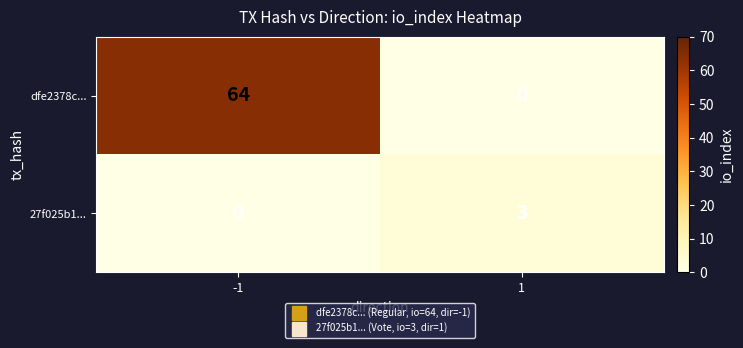

Reading right to left, what are all the values shown in this chart?

dfe2378c...: 0	64
27f025b1...: 3	0